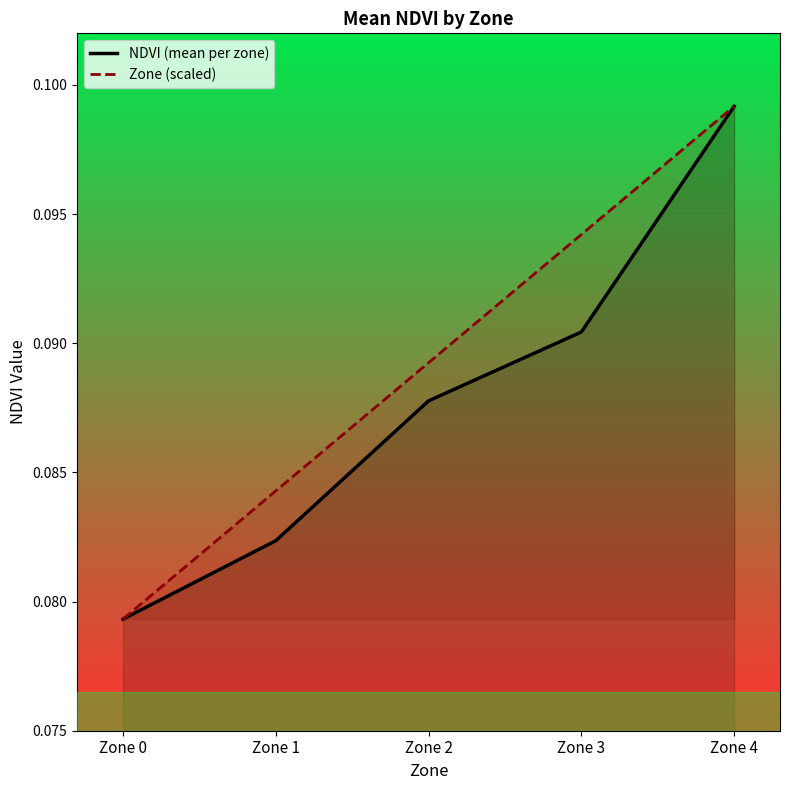

What are all the series names shown in the legend?

NDVI (mean per zone), Zone (scaled)